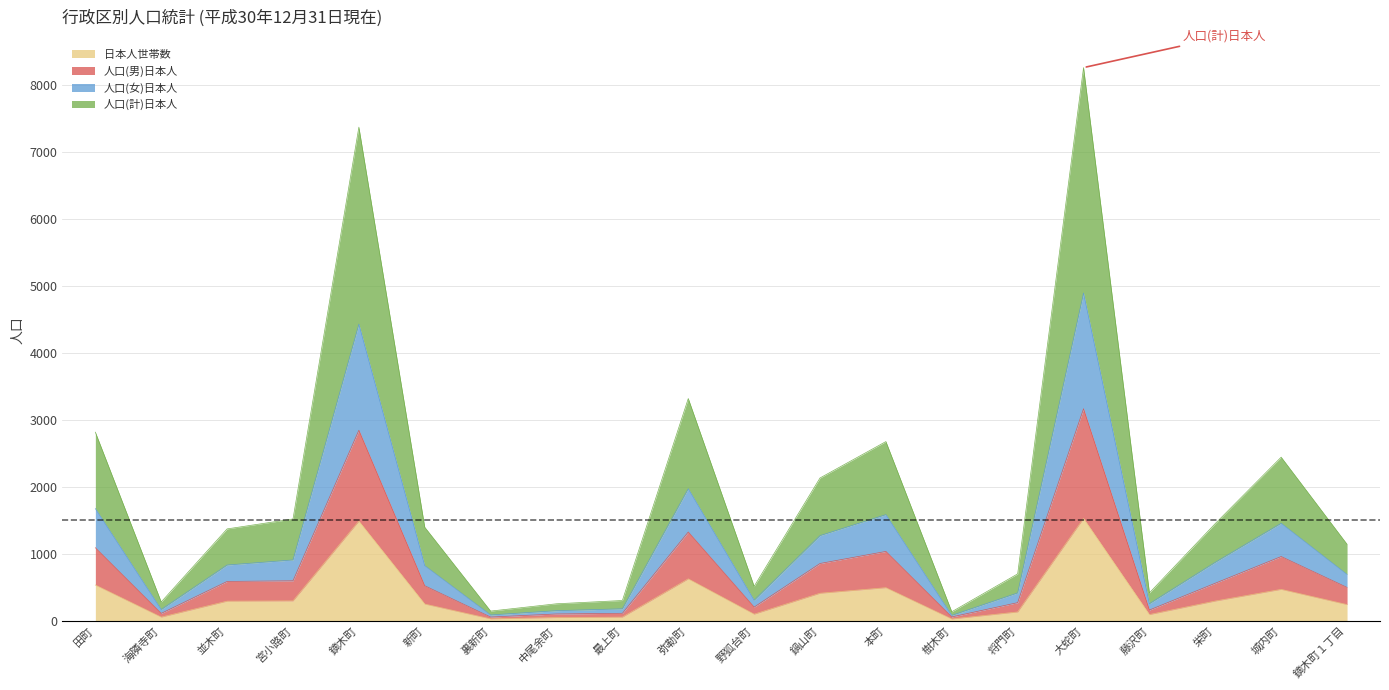

How many interior local peaks does the 人口(男)日本人 series have?

5